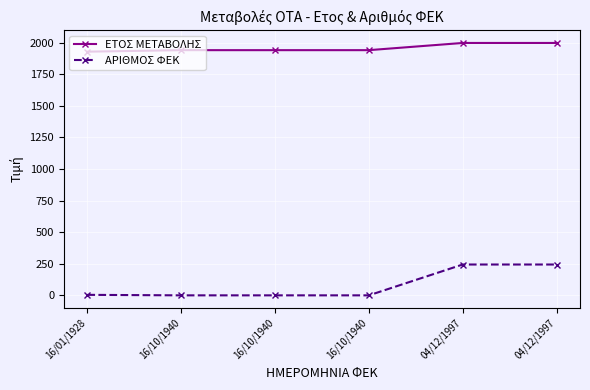

The ΕΤΟΣ ΜΕΤΑΒΟΛΗΣ series shows 1928 at 16/01/1928. True or false?

True